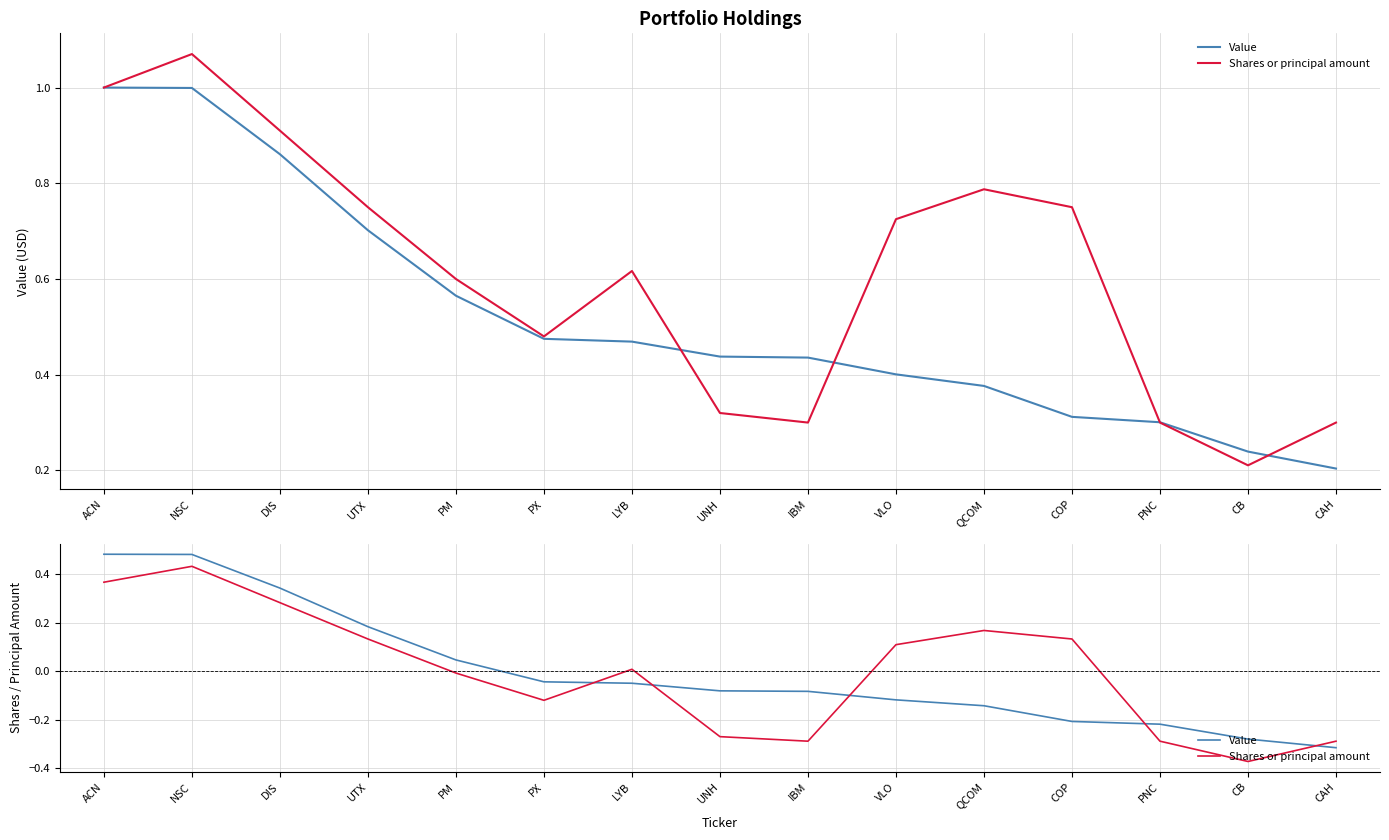

How many data points in Shares or principal amount are above 0?

8